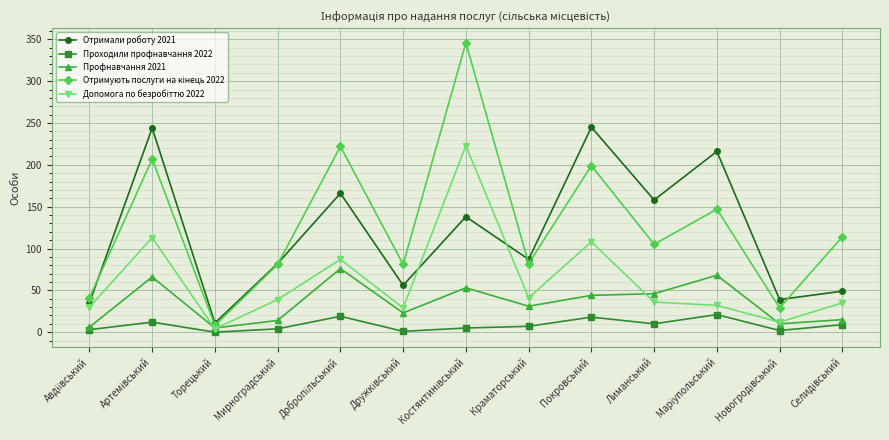

What is the lowest value of the Профнавчання 2021 series?

5